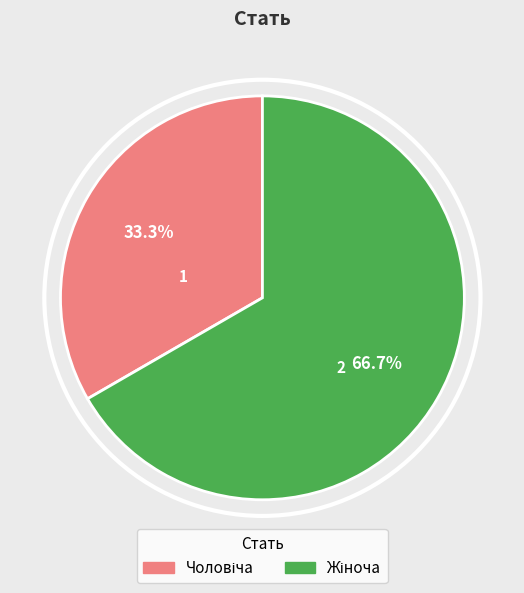

To the nearest percent, what is the average slice percentage?

50%